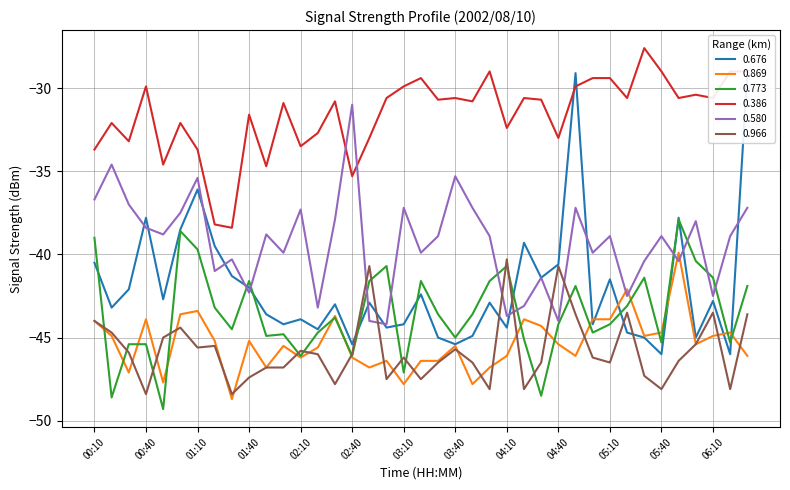

At 01:20, list the series in order from smallest to largest.

0.966, 0.869, 0.773, 0.580, 0.676, 0.386